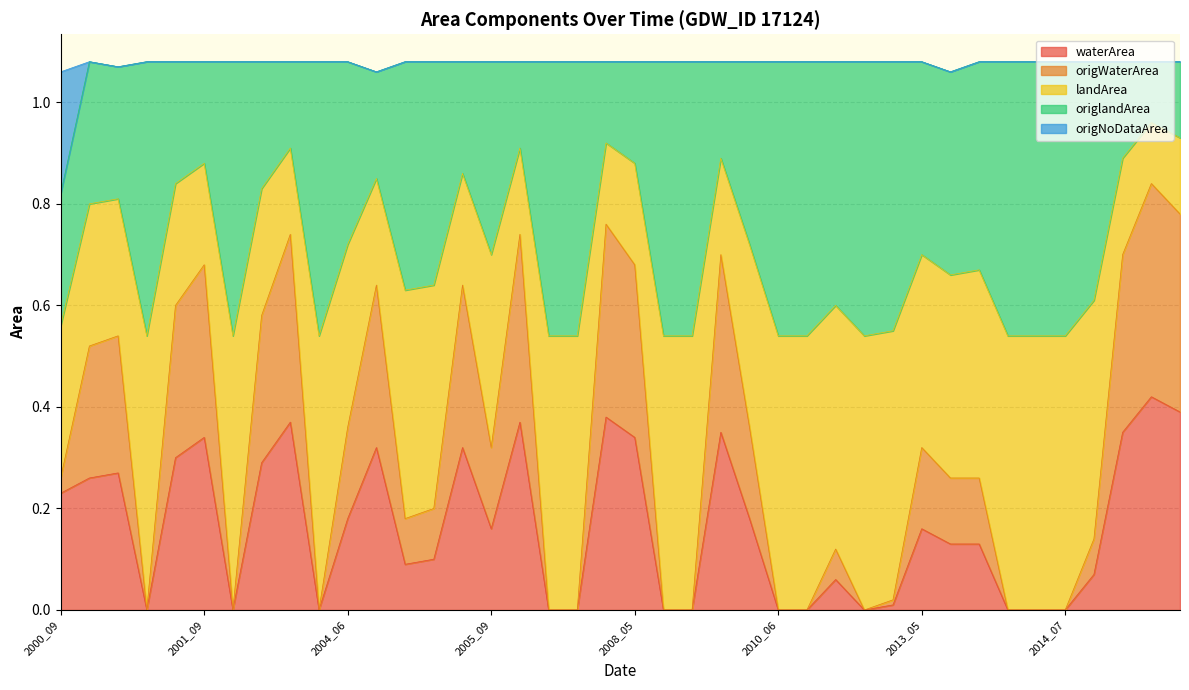

At how many categories does at least one series exceed 0?

40